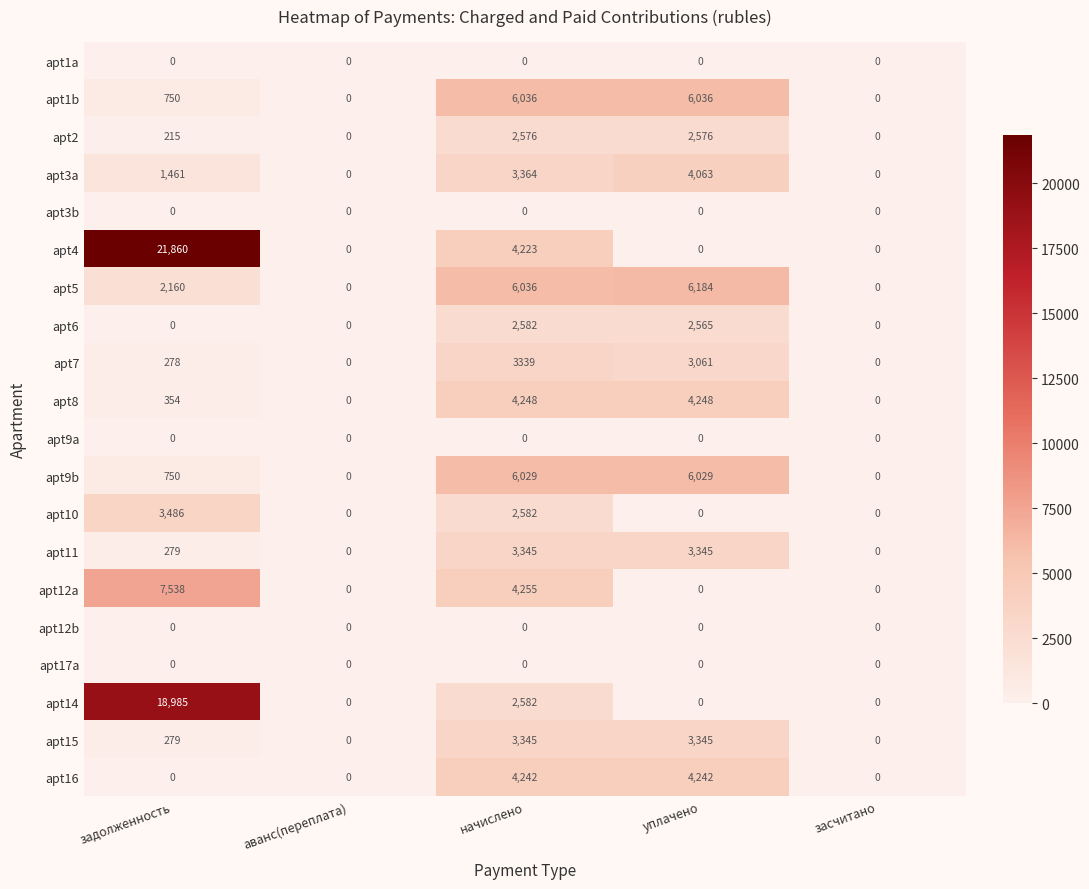

Between задолженность and начислено, which series saw the biggest shift?

apt4